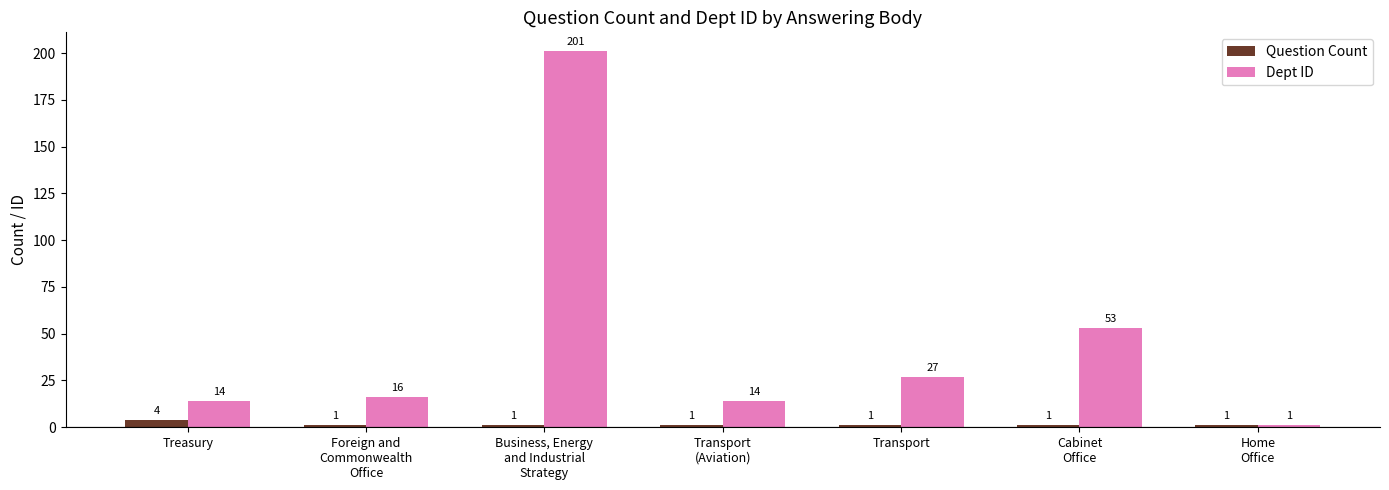

What is the average value of the Question Count series?

1